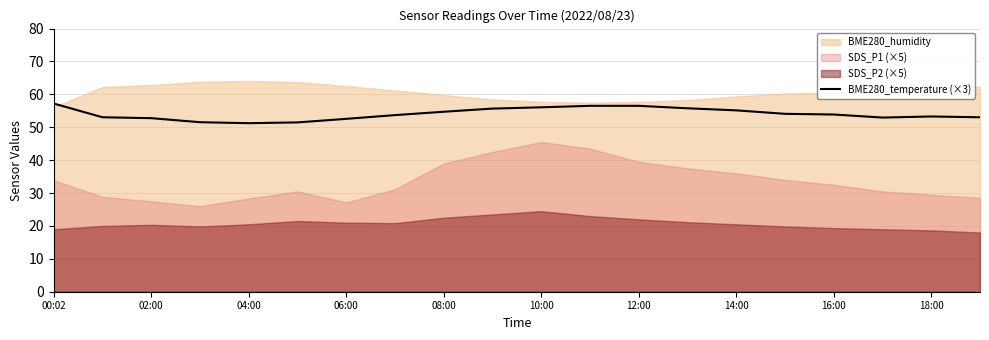

Is it true that BME280_temperature (×3) equals 53.9 at 16:00?

True